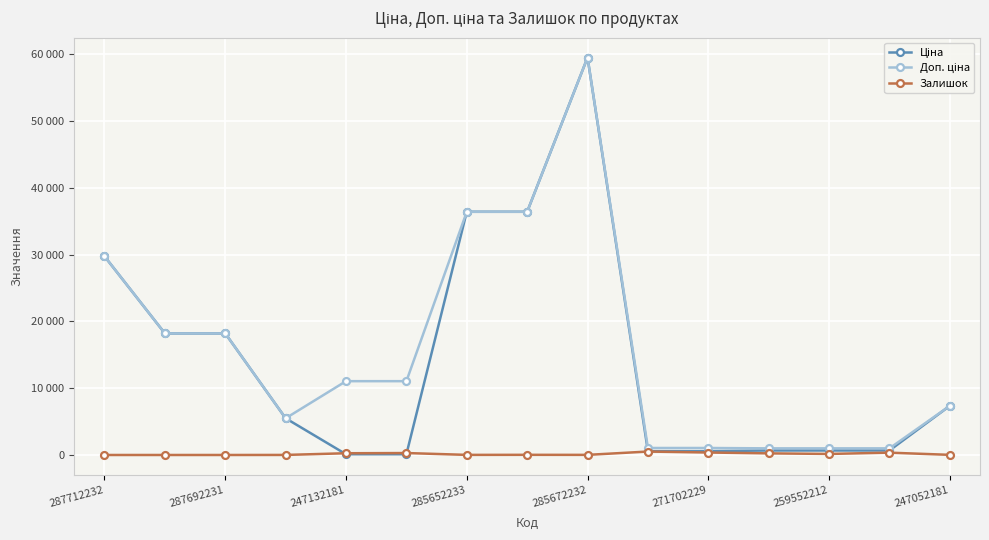

Count the number of data series in this chart.

3